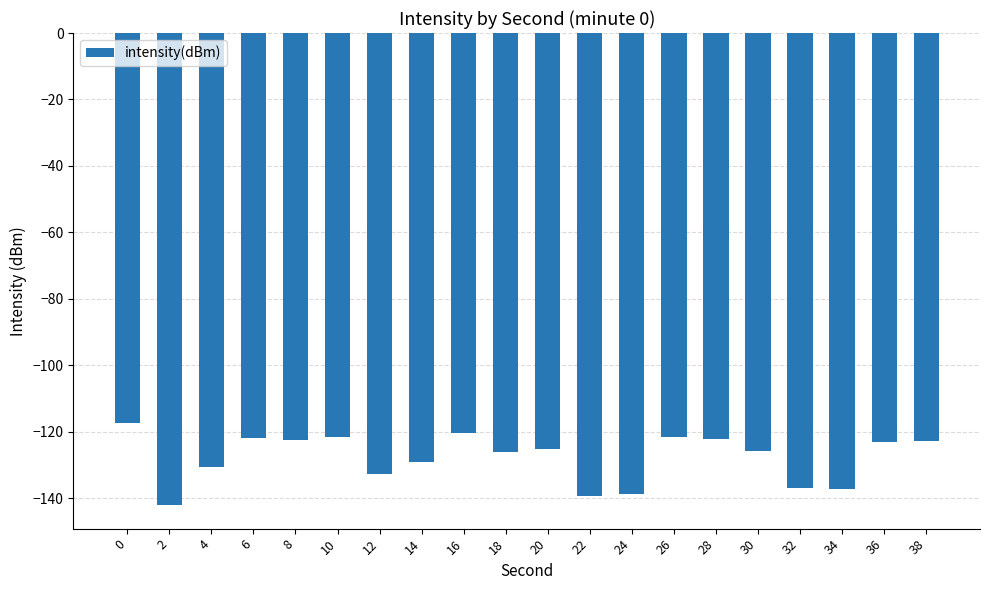

What is the difference between the values at 24 and 32?

1.9